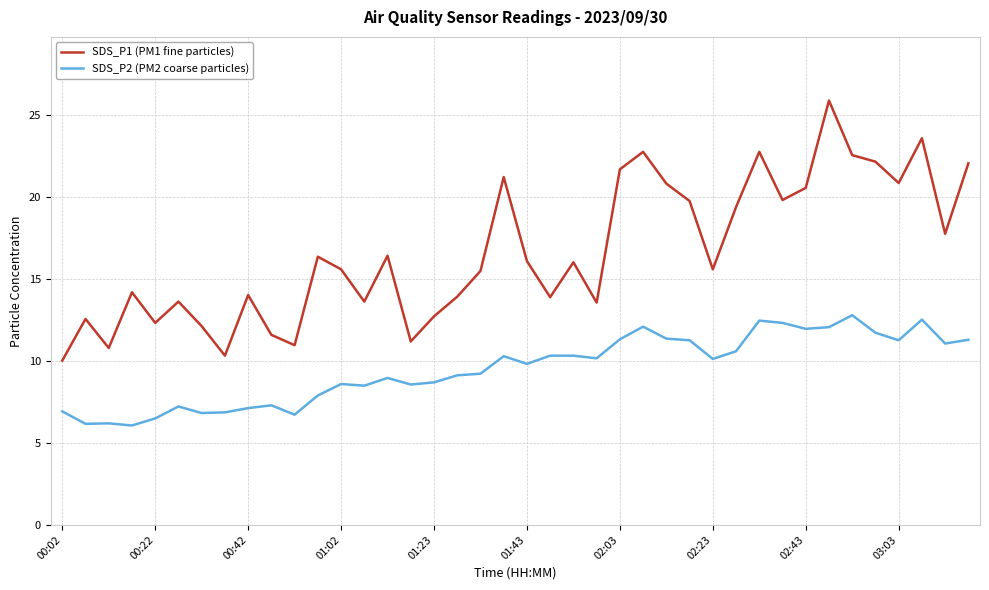

List the series in order of their overall mean, highest first.

SDS_P1 (PM1 fine particles), SDS_P2 (PM2 coarse particles)